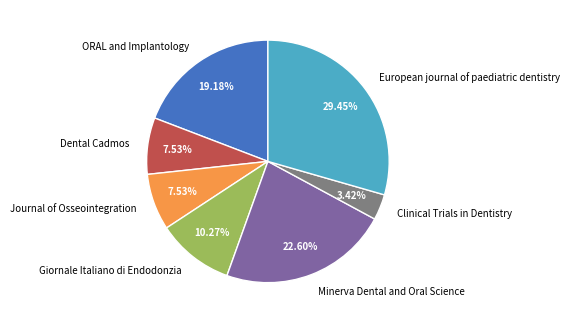

The ORAL and Implantology slice represents 7% of the pie. True or false?

False